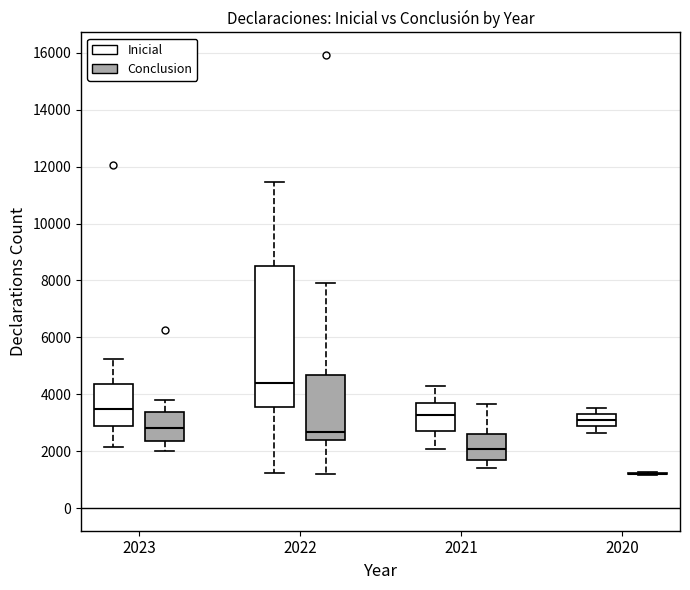

Which box is the tallest, from its lower edge to its upper edge?

2022 (Inicial)